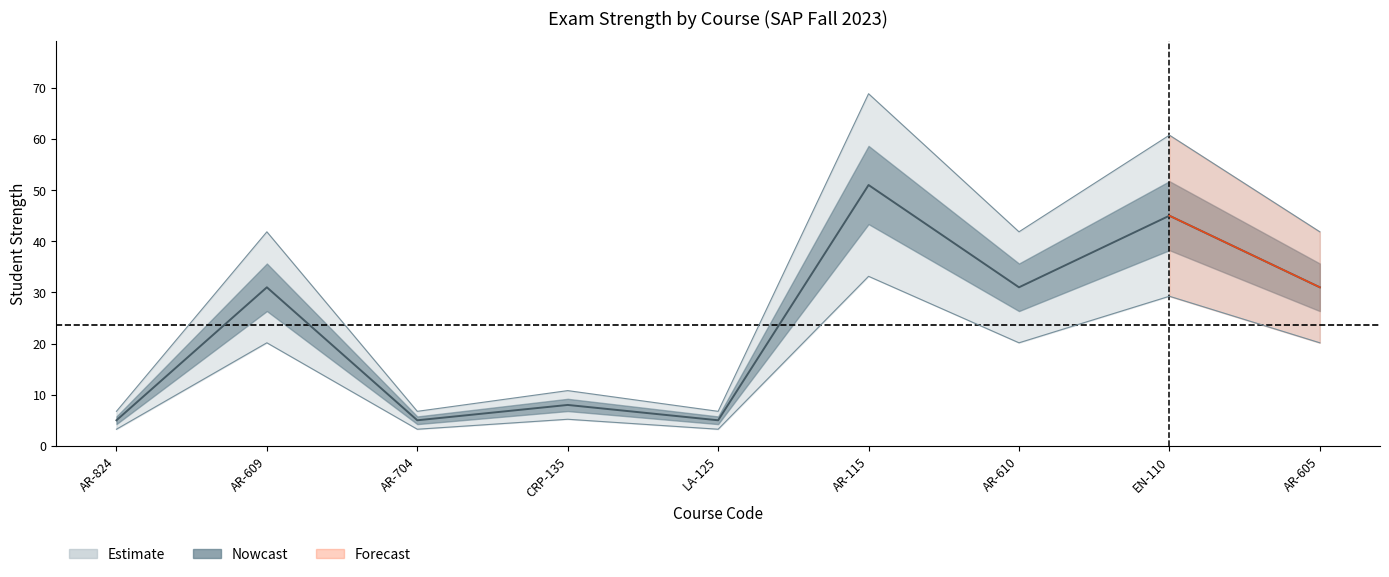

Rank the categories by value from lowest to highest.

AR-824, AR-704, LA-125, CRP-135, AR-609, AR-610, AR-605, EN-110, AR-115